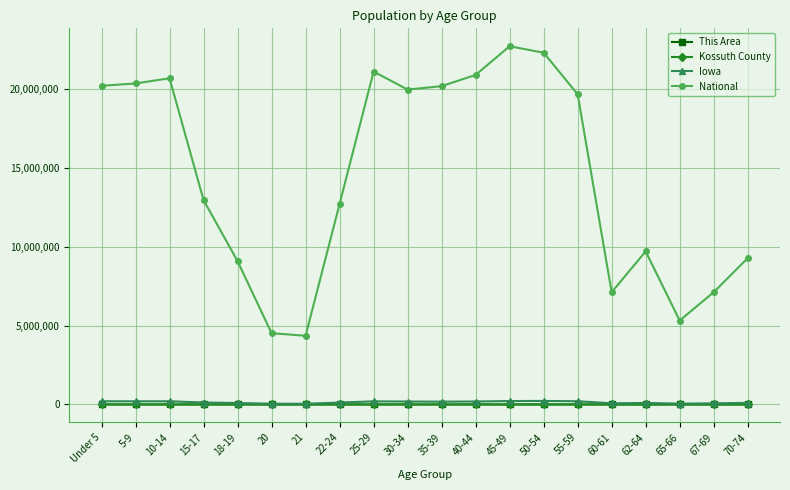

How many lines are shown in the chart?

4